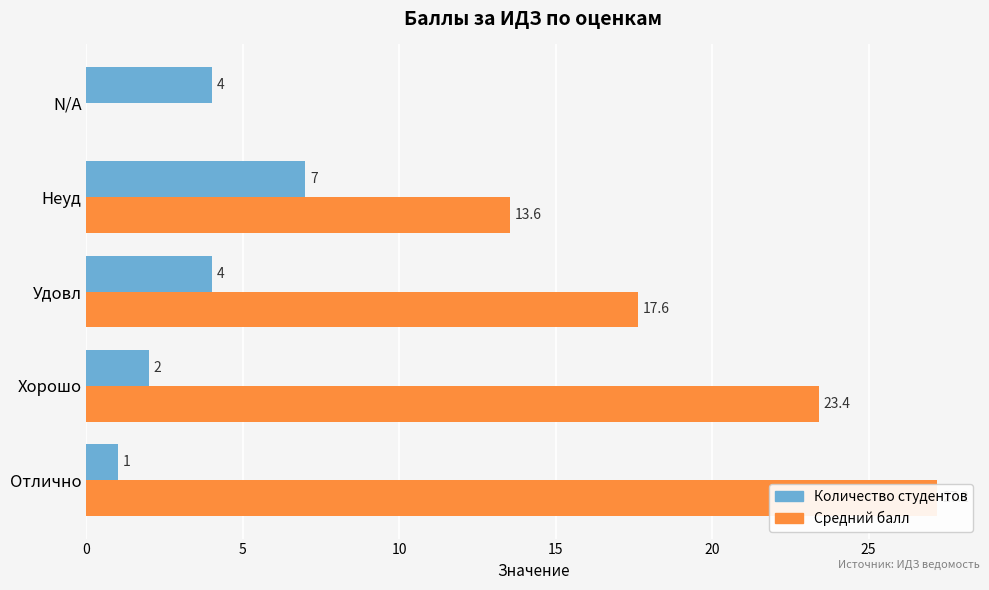

Is the value of Количество студентов at 15 greater than the value of Средний балл at 0?

No